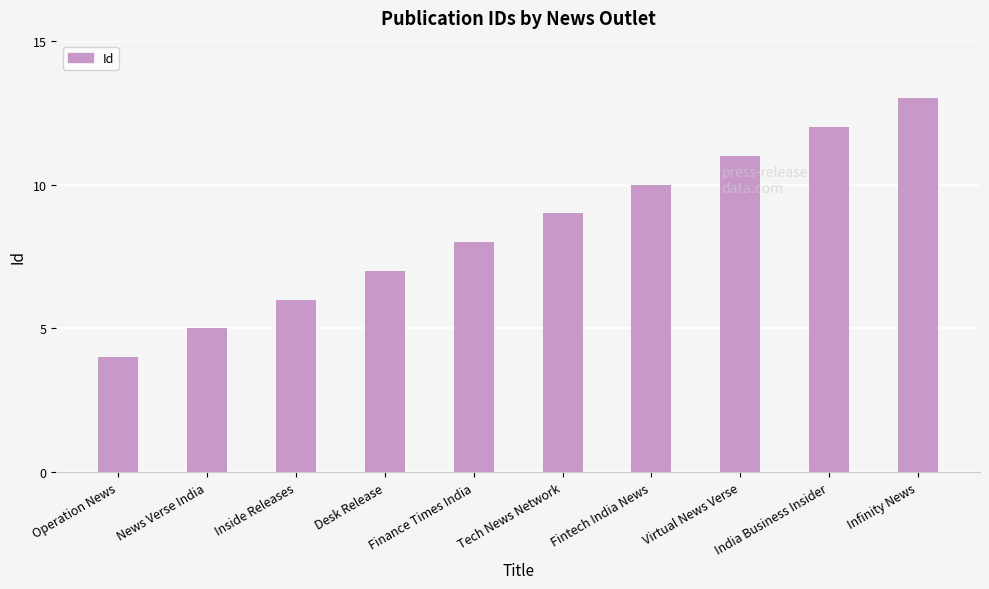

Count the number of data series in this chart.

1